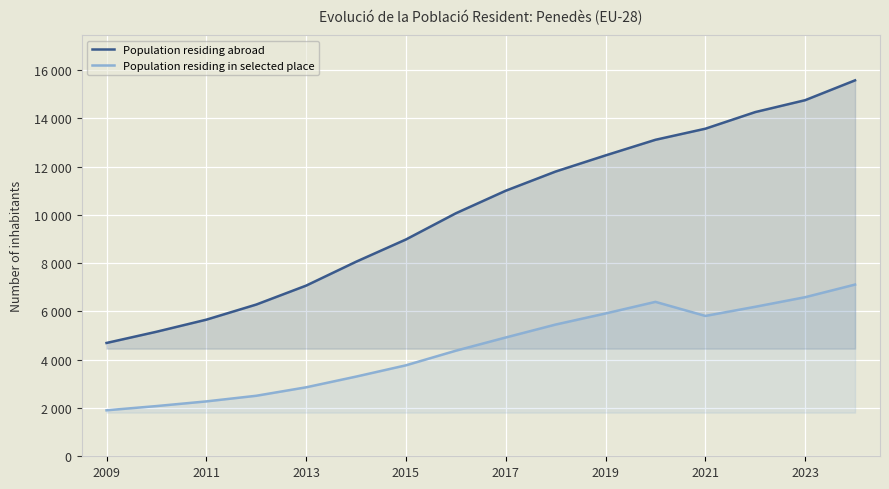

Between 2011 and 15, which series saw the biggest shift?

Population residing abroad